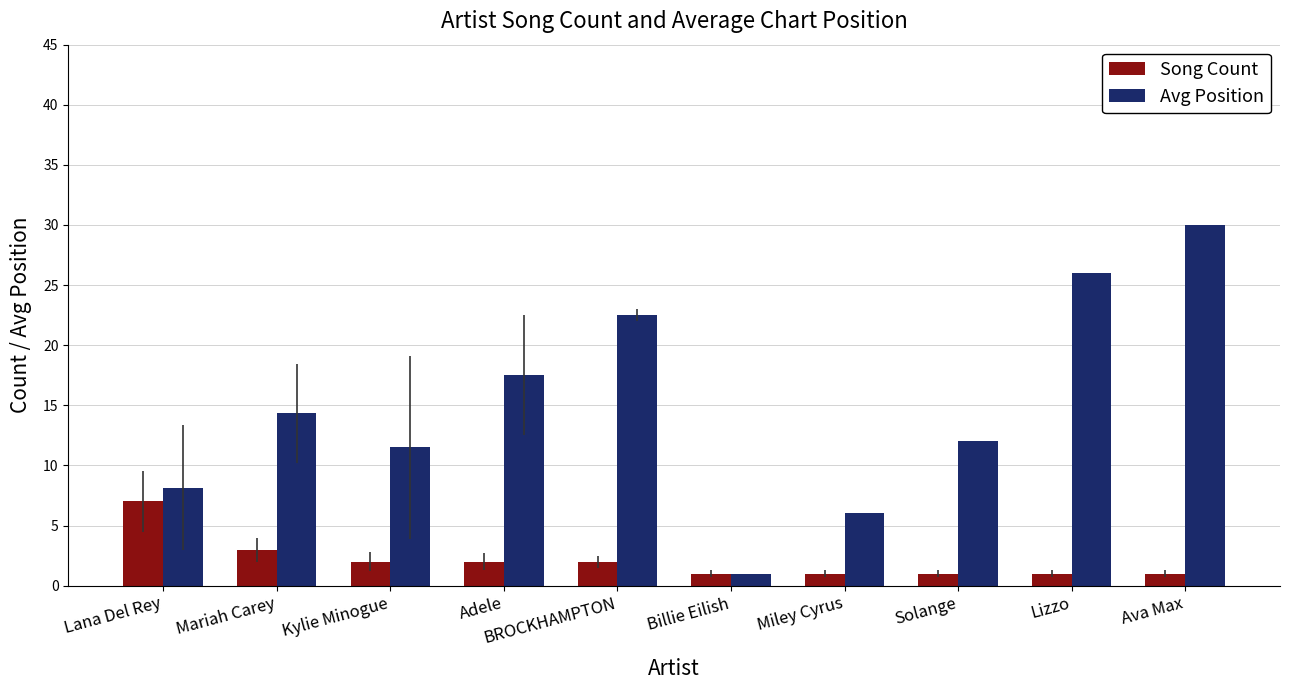

At which category is the sum across all series the highest?

Ava Max